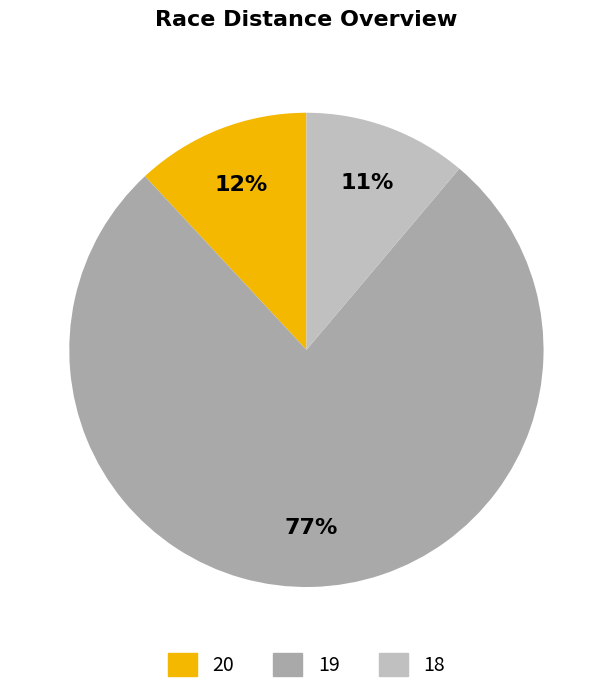

Approximately how many times larger is the value at 19 compared to 18?

6.9